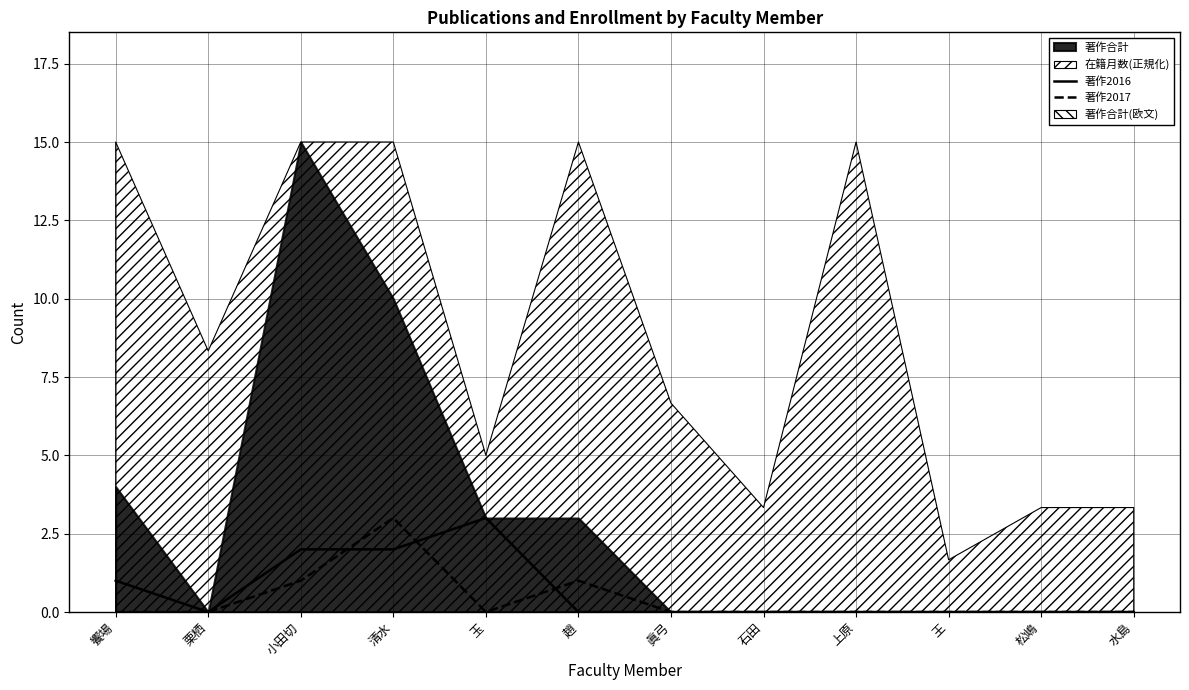

List the labels in order of 著作2016 value, smallest first.

栗栖, 趙, 眞弓, 石田, 上原, 王, 松嶋, 水島, 饗場, 小田切, 清水, 玉